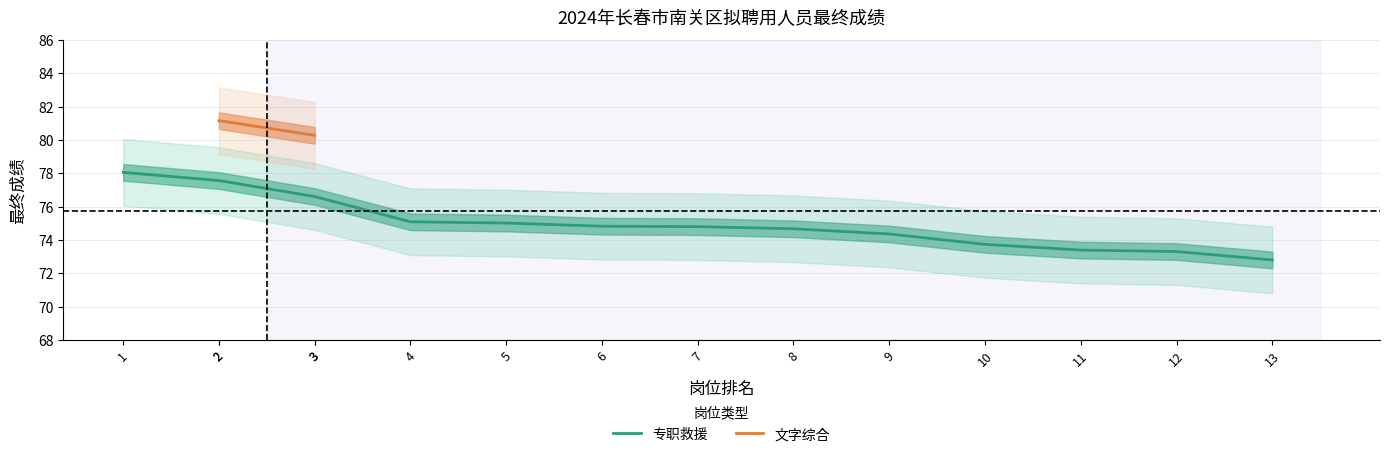

Is it true that 专职救援 equals 73.7 at 10?

True